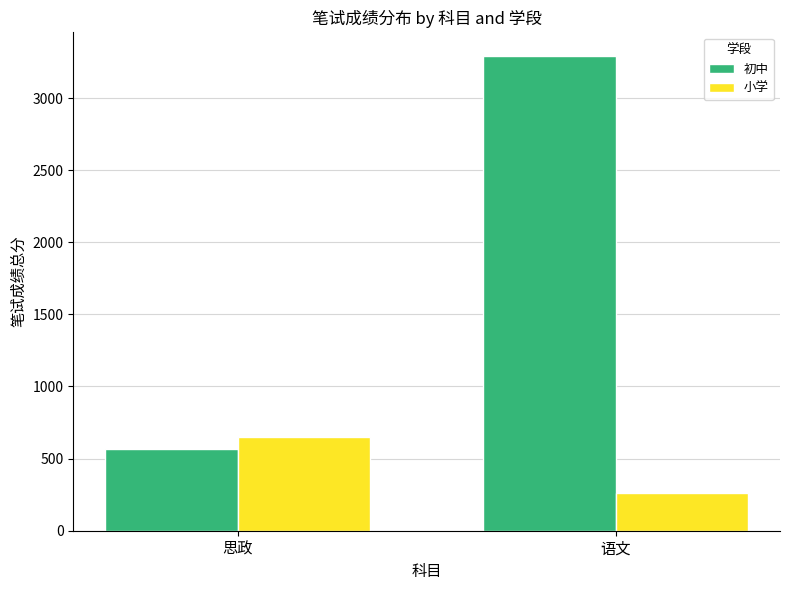

What value does the 初中 series have at 语文?

3290.5